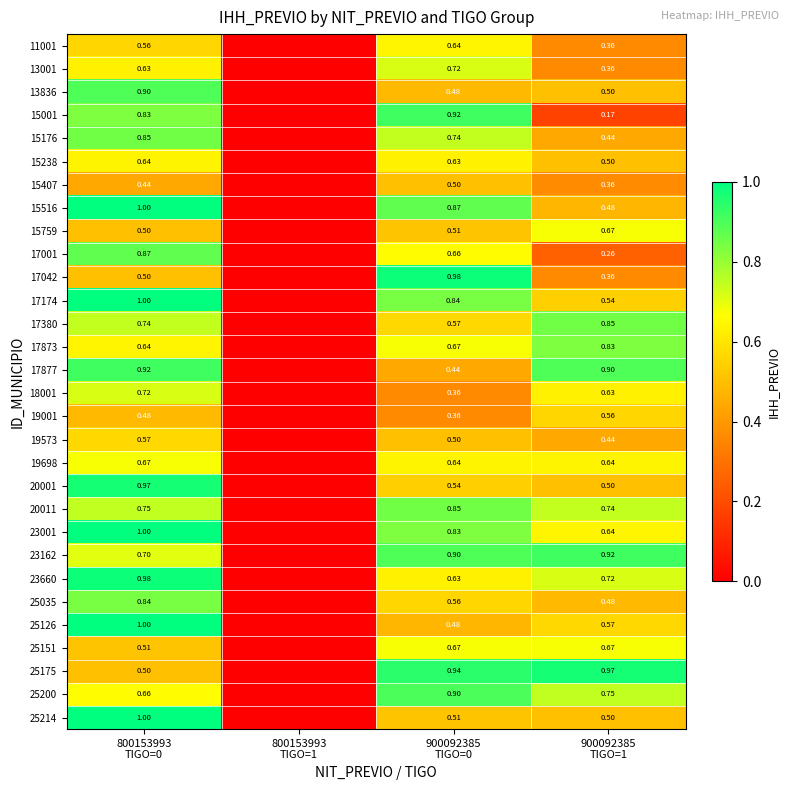

What is the difference between the maximum and minimum values in the 25200 series?

0.9